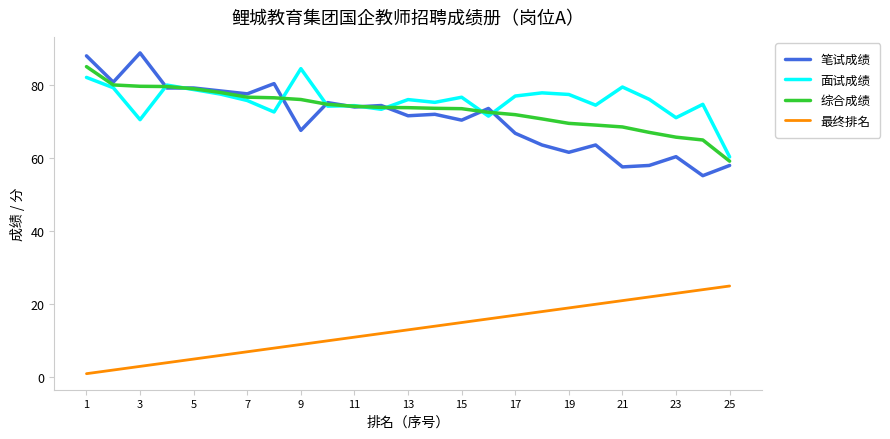

What is the maximum value for 笔试成绩?

88.8